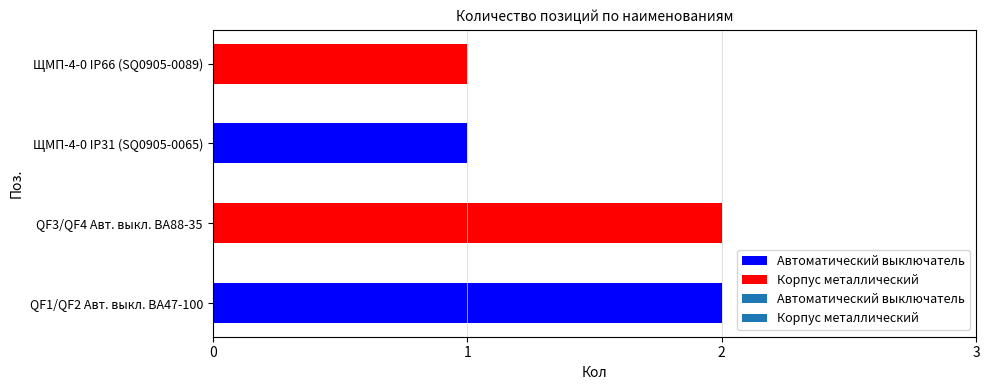

The value at ЩМП-4-0 IP31 (SQ0905-0065) is 1. True or false?

True